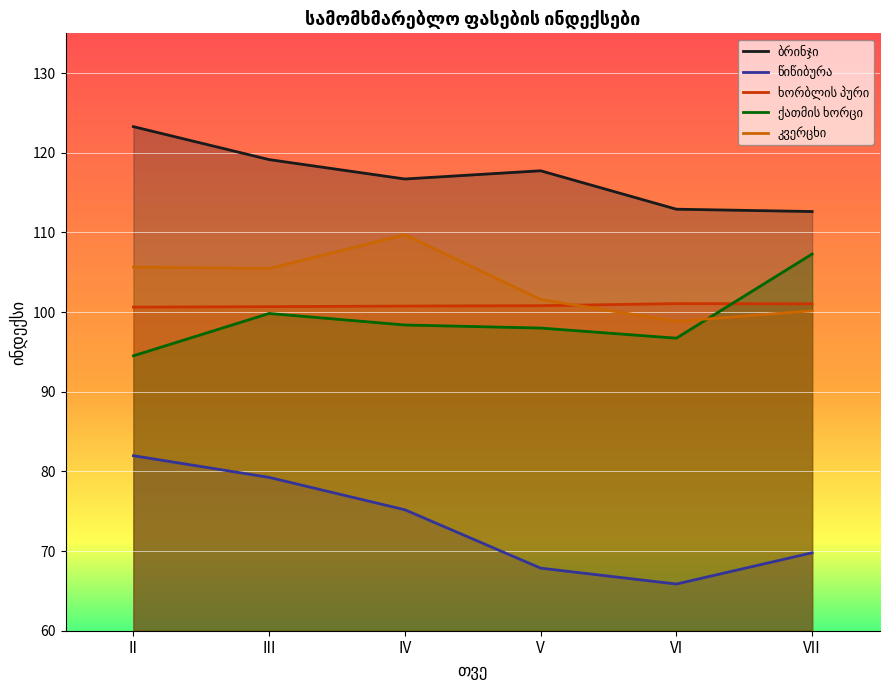

Count the number of data series in this chart.

5